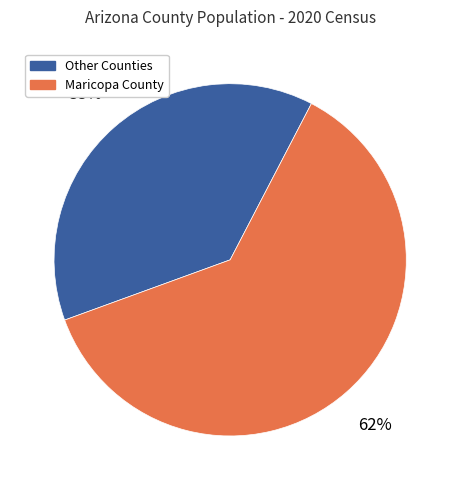

Is the sum of Other Counties and Maricopa County greater than half?

Yes